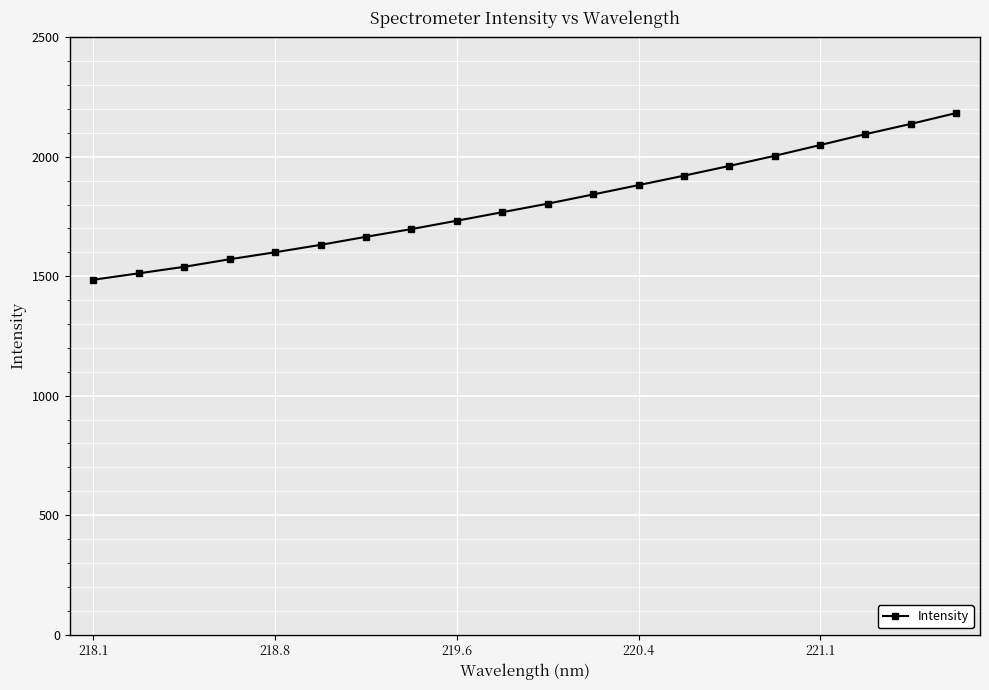

What is the difference between the maximum and minimum values?

697.8